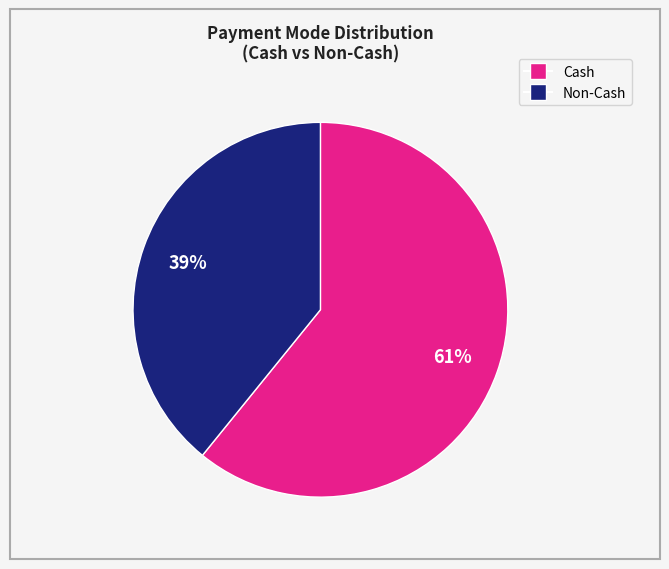

To the nearest percent, what is the average slice percentage?

50%